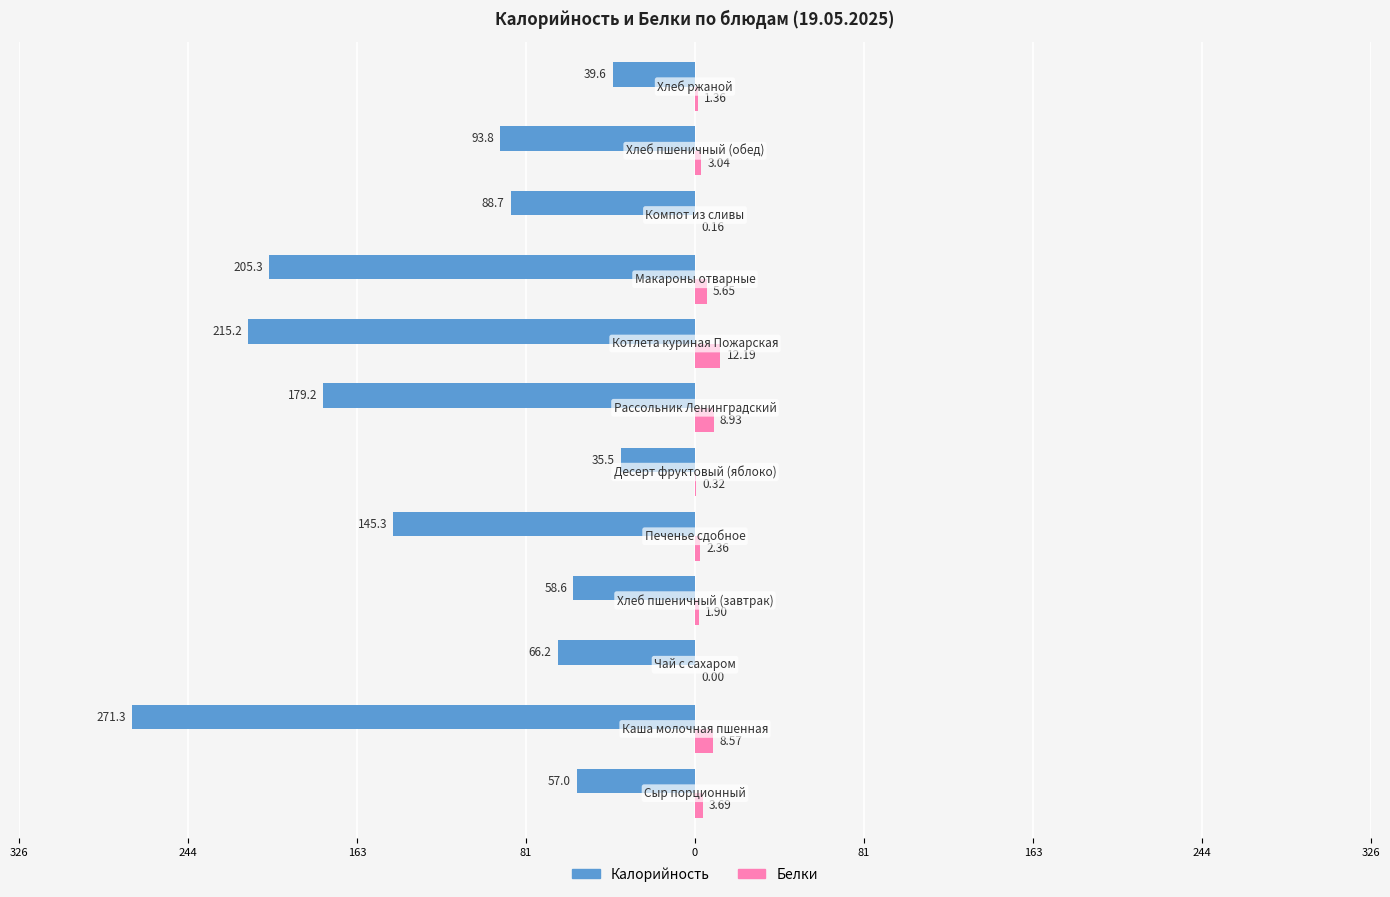

What are all the series names shown in the legend?

Калорийность, Белки